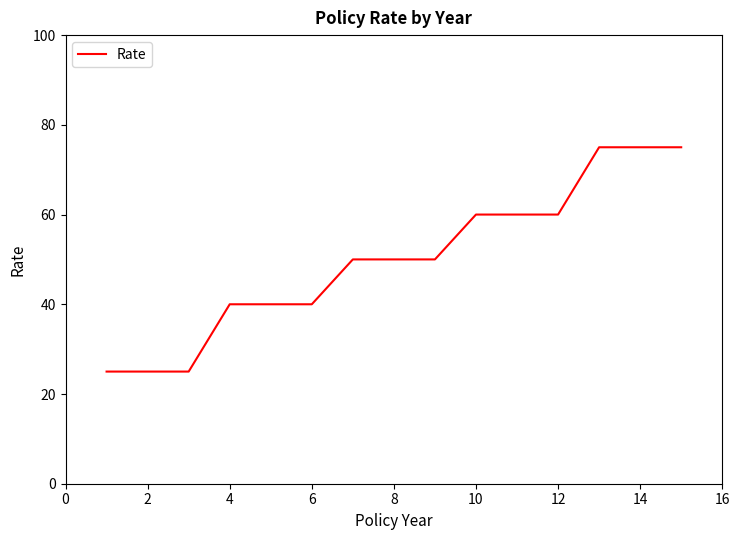

What is the difference between the maximum and minimum values?

50